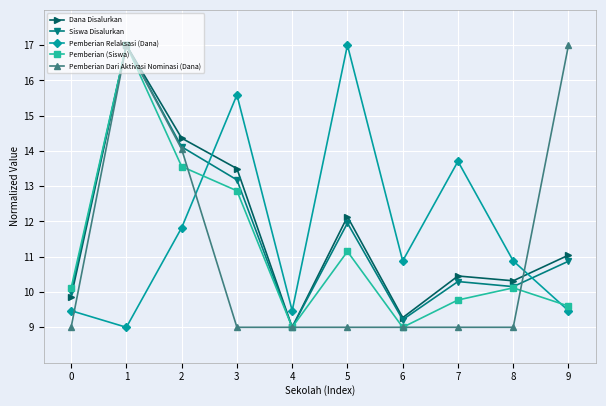

Is the value of Dana Disalurkan at 0 greater than the value of Pemberian Dari Aktivasi Nominasi (Dana) at 9?

No